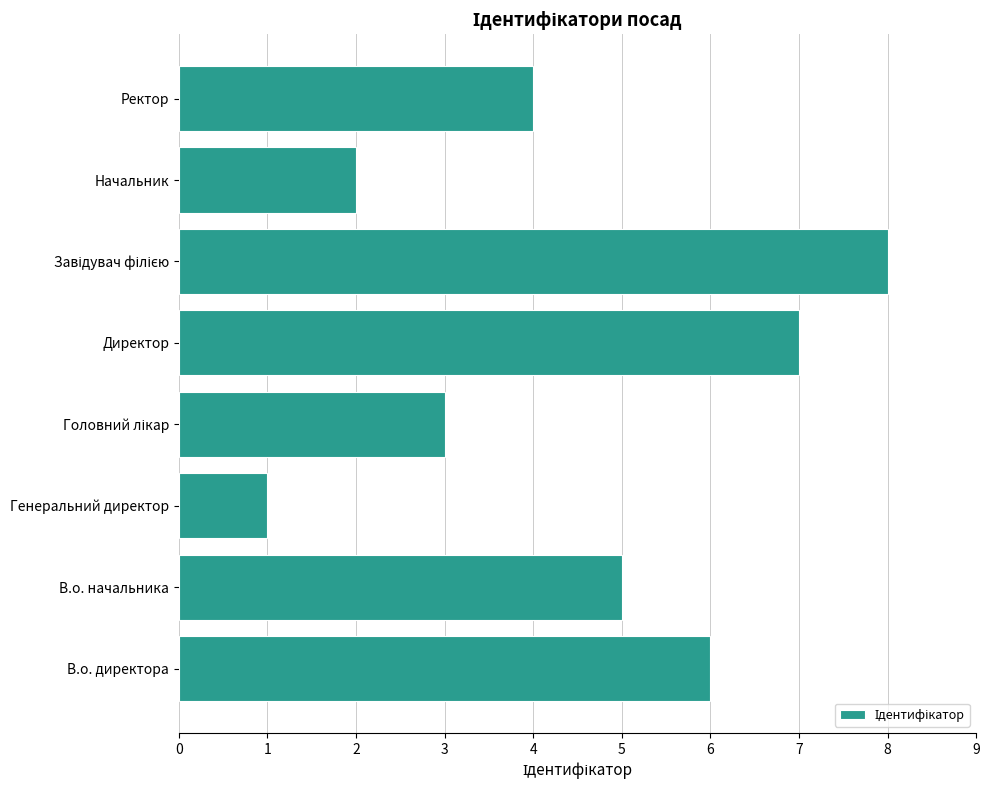

True or false: the data shows 7 at В.о. начальника.

False